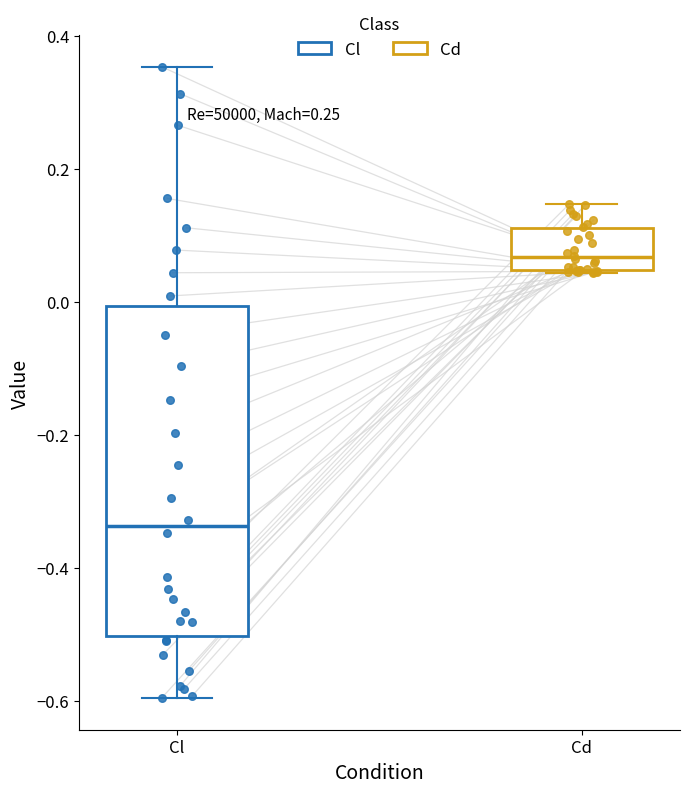

Which box's median line is the lowest?

Cl